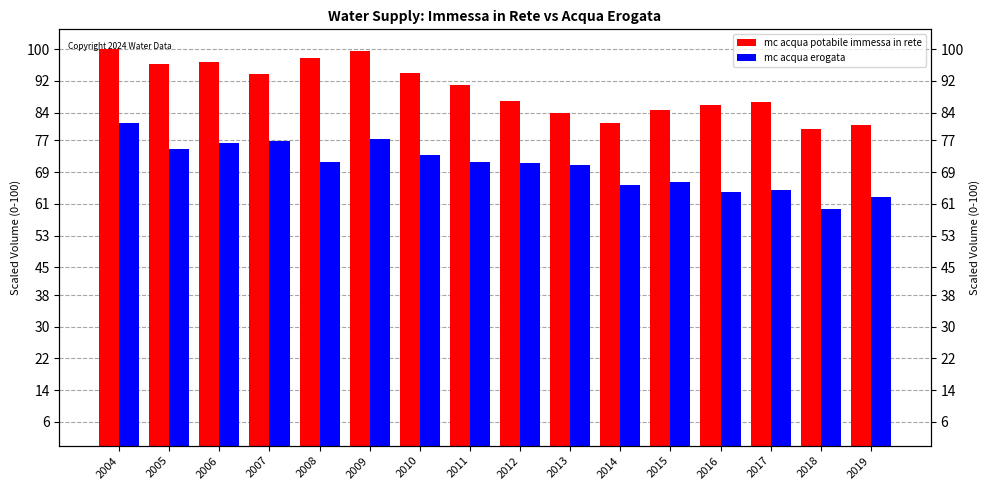

Reading right to left, transcribe all the data shown in this chart.

mc acqua potabile immessa in rete: 2019=81.0	2018=79.9	2017=86.6	2016=86.0	2015=84.7	2014=81.4	2013=83.9	2012=86.9	2011=91.1	2010=94.1	2009=99.5	2008=97.7	2007=93.7	2006=96.7	2005=96.3	2004=100.0
mc acqua erogata: 2019=62.7	2018=59.8	2017=64.5	2016=64.0	2015=66.6	2014=65.9	2013=70.8	2012=71.4	2011=71.6	2010=73.3	2009=77.2	2008=71.4	2007=76.9	2006=76.4	2005=74.8	2004=81.4